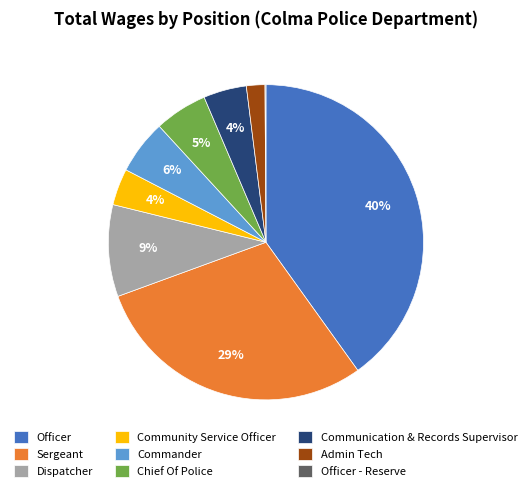

The Dispatcher slice represents 9% of the pie. True or false?

True